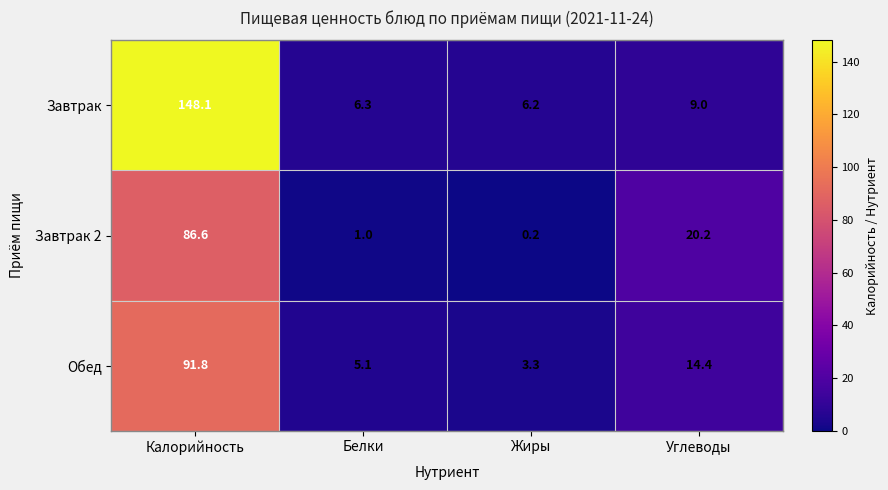

Which series changed the most between Жиры and Углеводы?

Завтрак 2